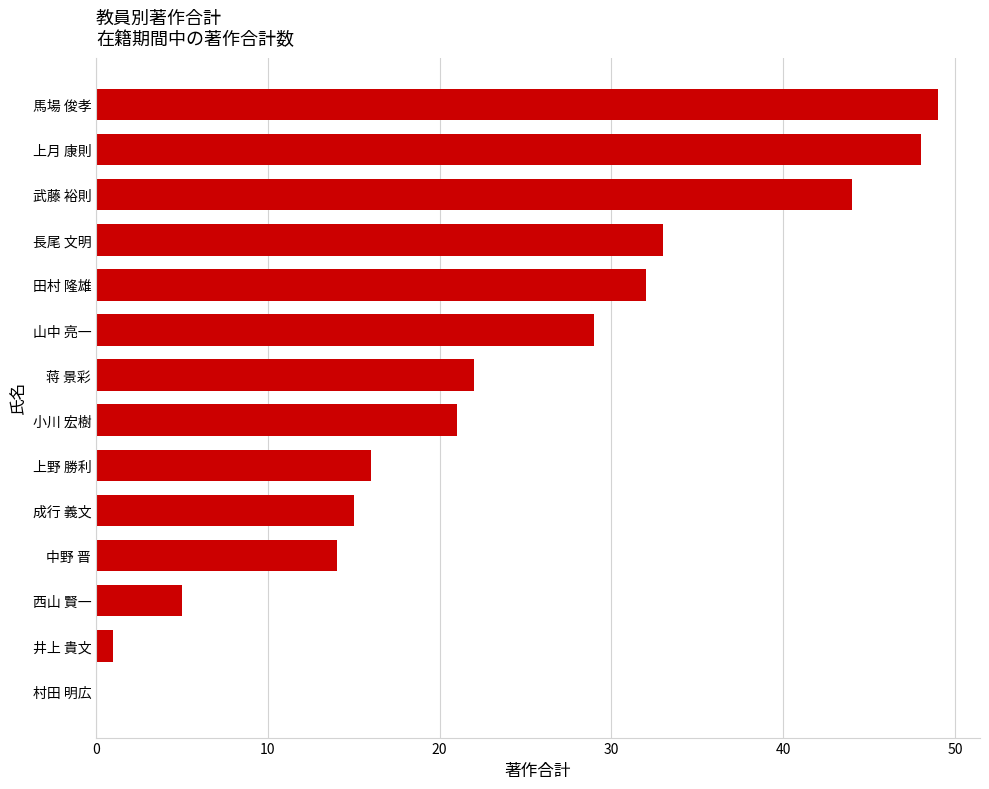

What is the change in value from 上野 勝利 to 山中 亮一?

+13